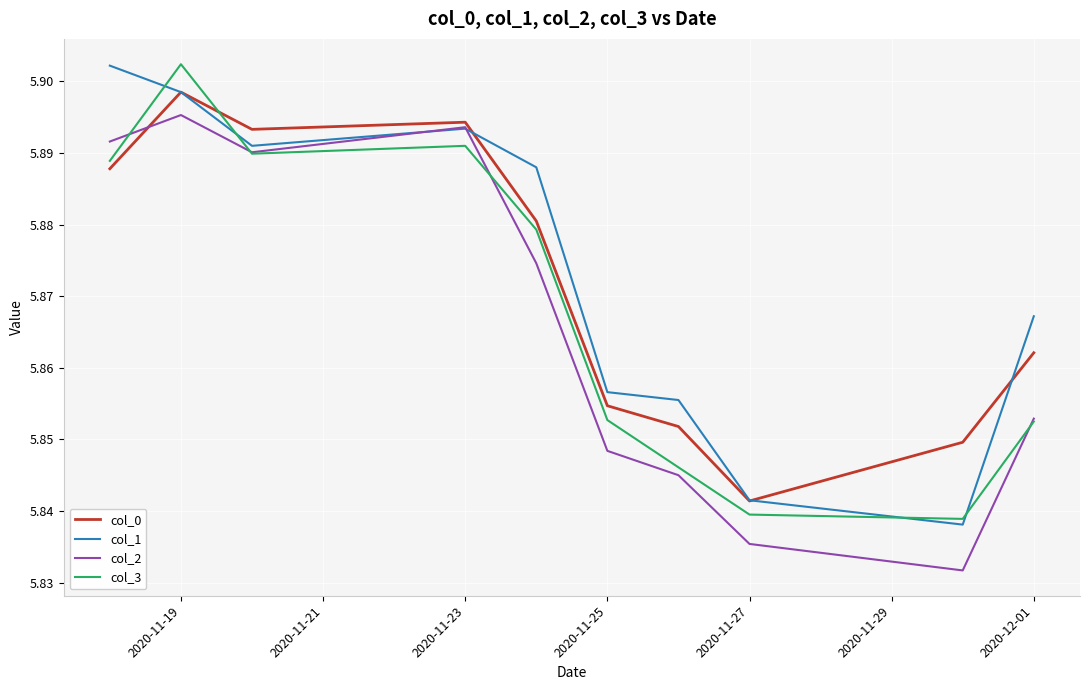

List the series in order of their overall mean, highest first.

col_1, col_0, col_3, col_2